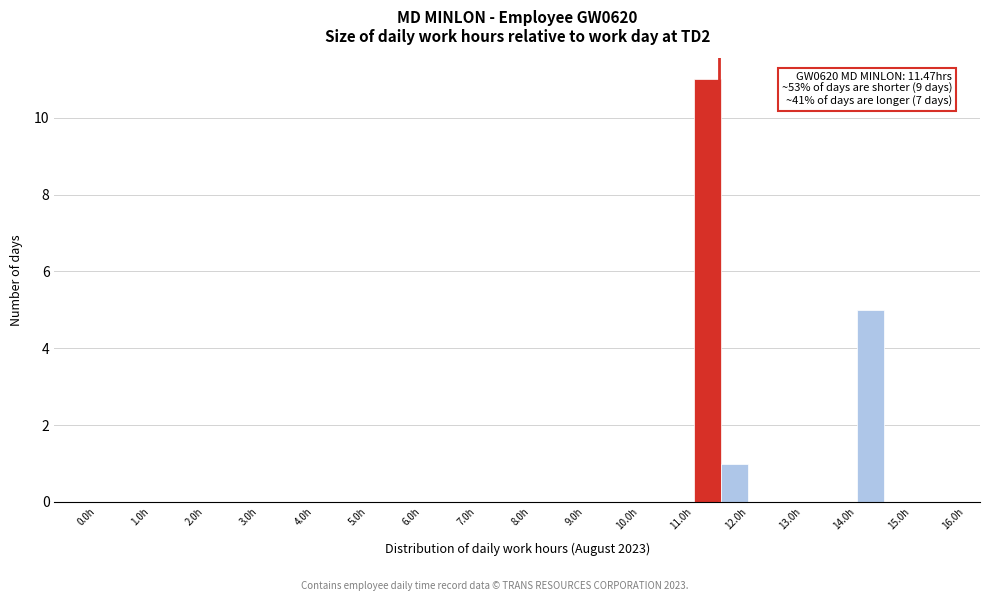

Over which range of the x-axis is the bar tallest?

11.0 to 11.5